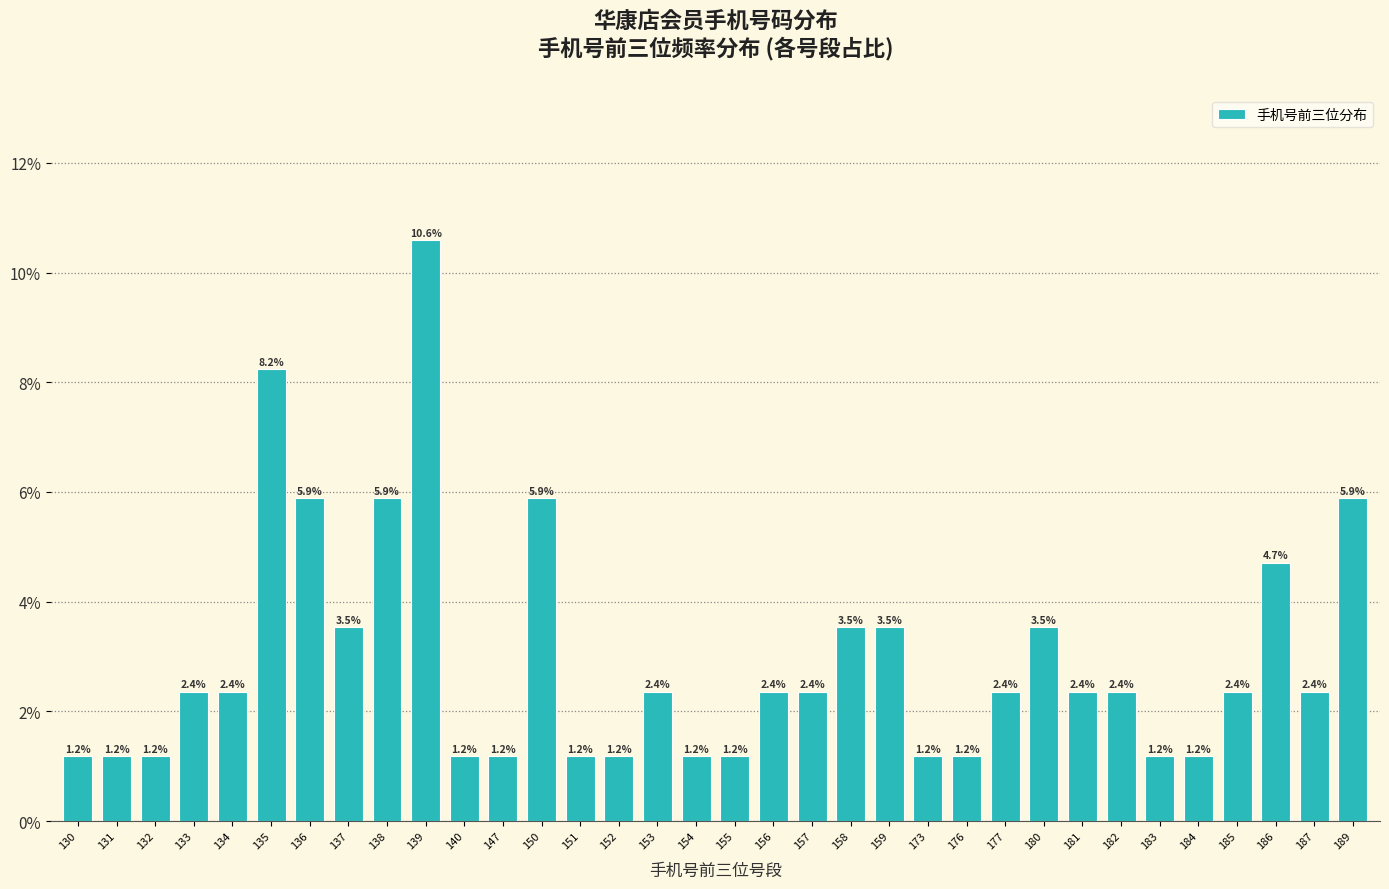

Reading left to right, list all the values displayed in this chart.

1.2	1.2	1.2	2.4	2.4	8.2	5.9	3.5	5.9	10.6	1.2	1.2	5.9	1.2	1.2	2.4	1.2	1.2	2.4	2.4	3.5	3.5	1.2	1.2	2.4	3.5	2.4	2.4	1.2	1.2	2.4	4.7	2.4	5.9